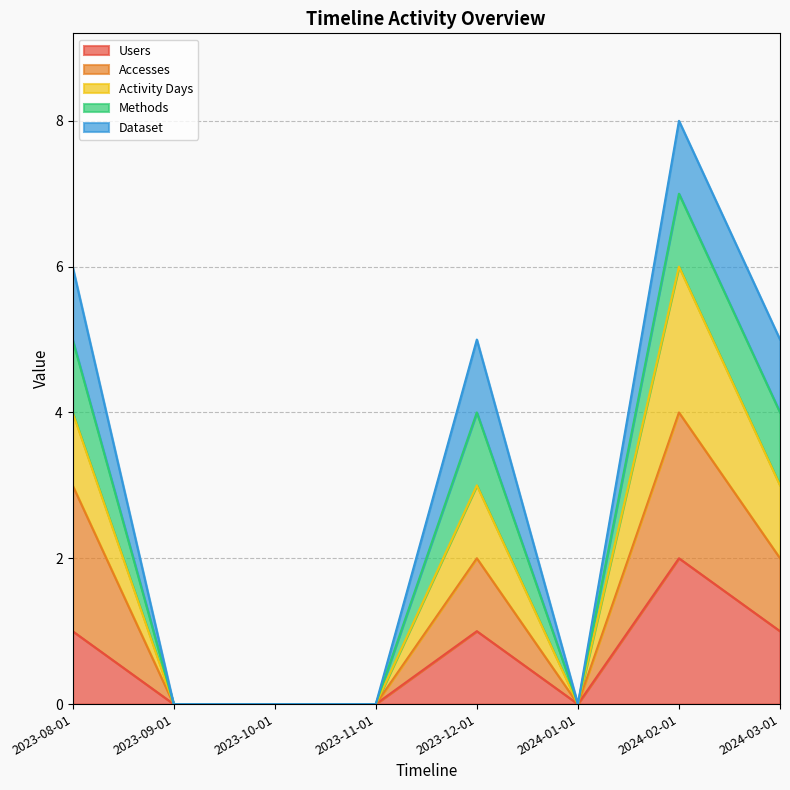

Does the chart display data point markers on the line(s)?

No